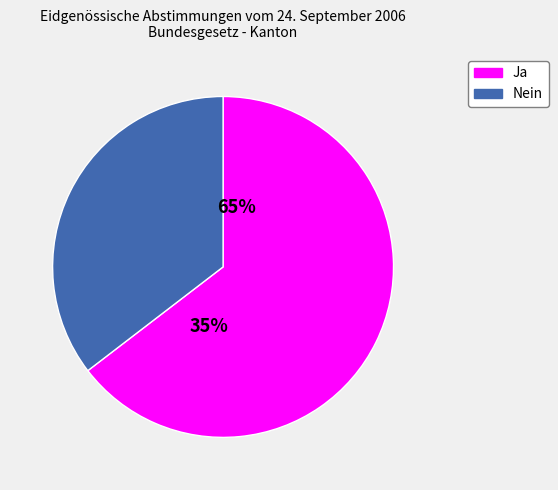

Rank the categories by value from highest to lowest.

Ja, Nein